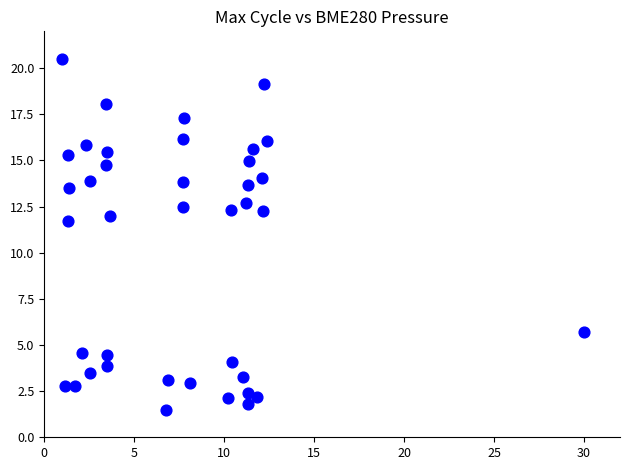

What is the range of X values (max minus min)?

29.0